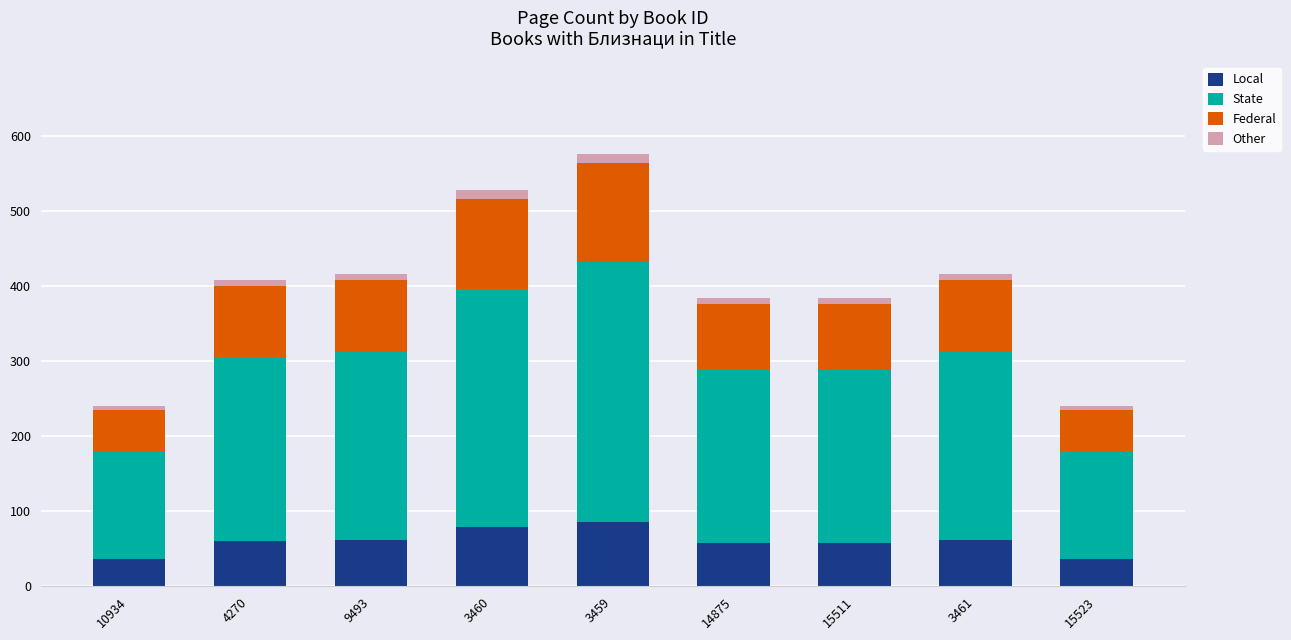

What is the highest value of the Local series?

86